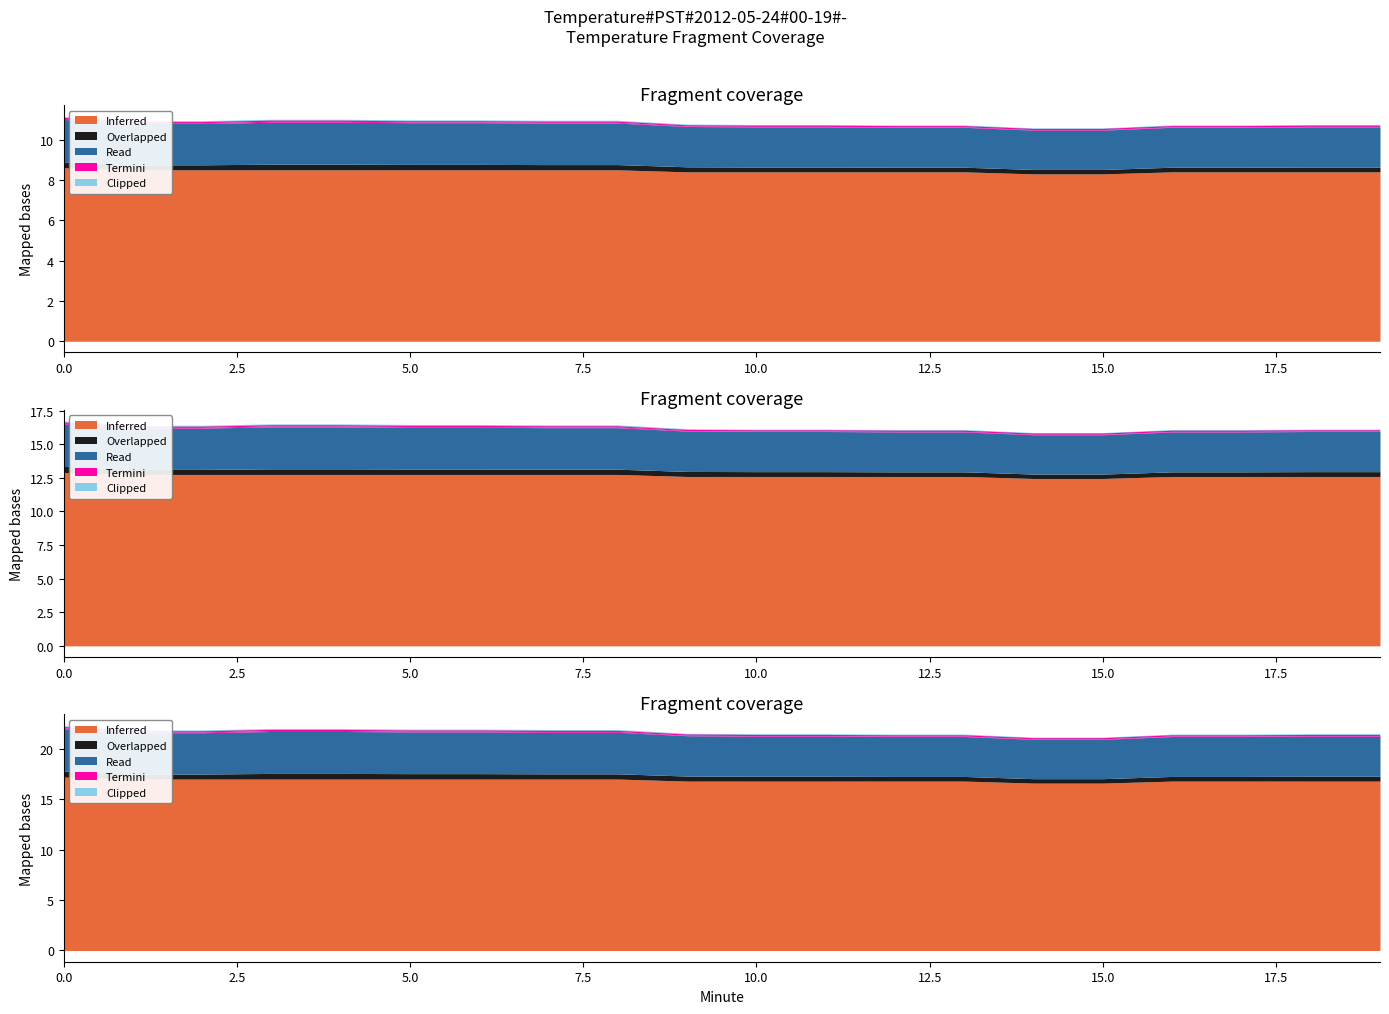

What is the value of the Clipped point at the 12th from the left?

0.1